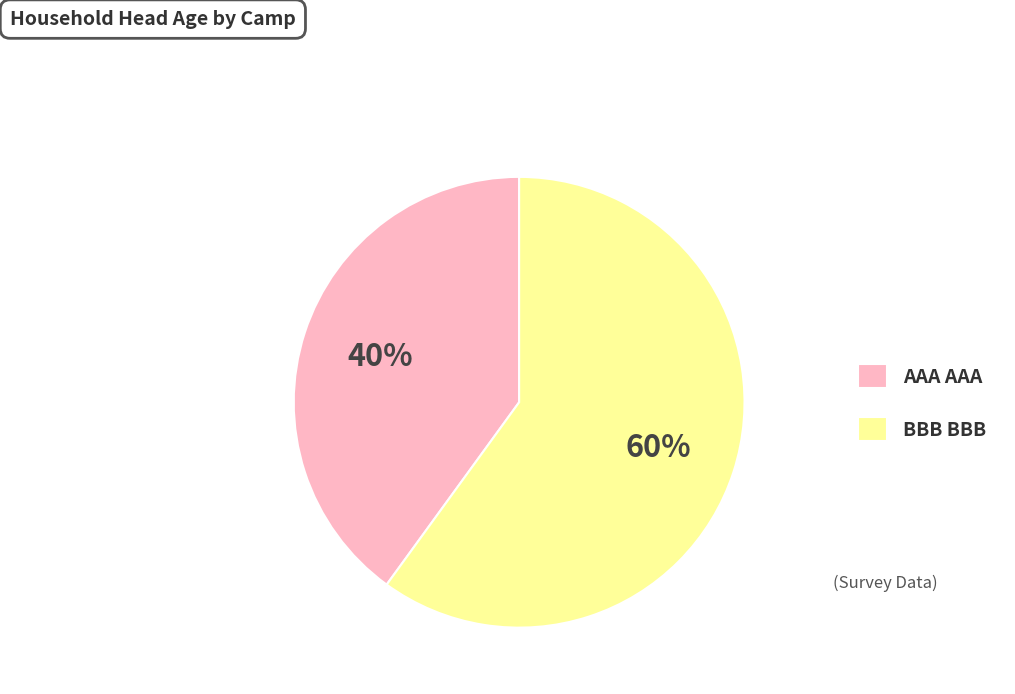

How many segments does this pie chart have?

2